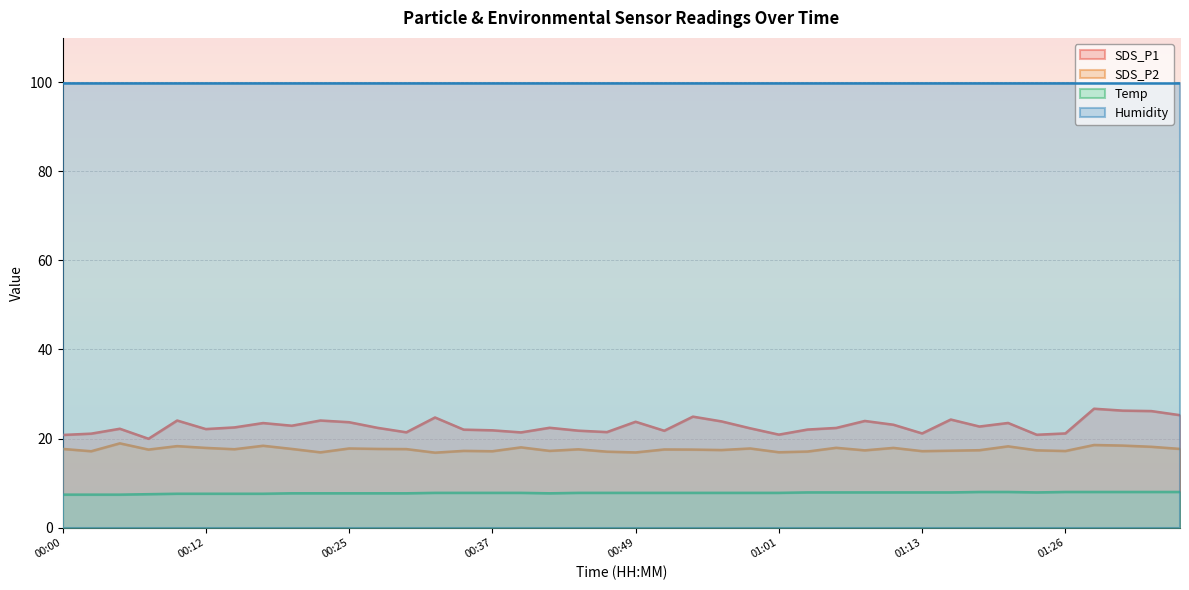

True or false: SDS_P2 has more than 2 points higher than both neighbors.

True